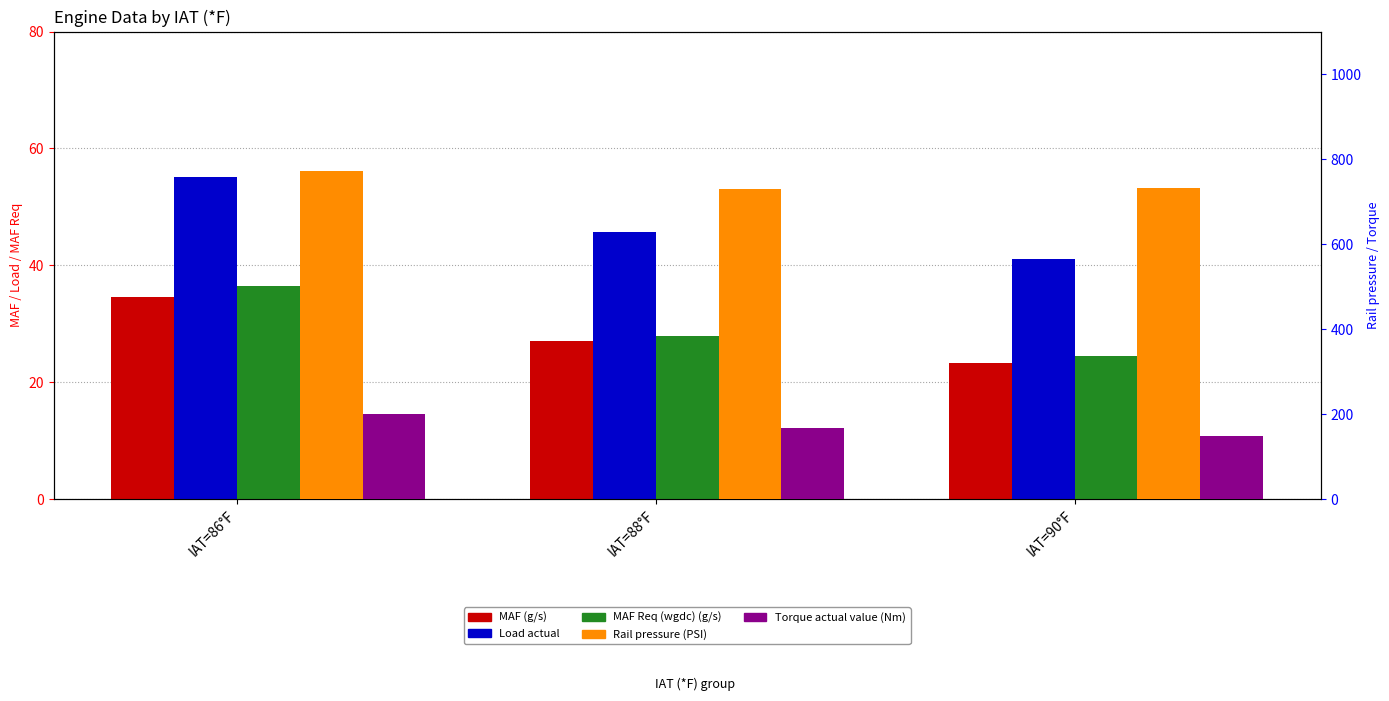

What is the value of the MAF Req (wgdc) (g/s) bar at the 2nd from the left?

27.9